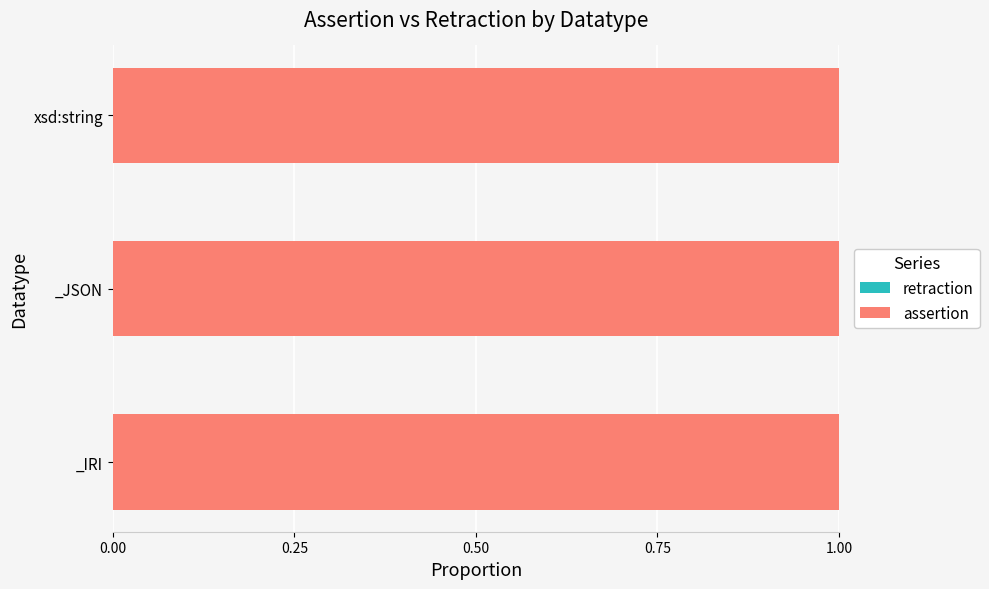

What are all the series names shown in the legend?

assertion, retraction